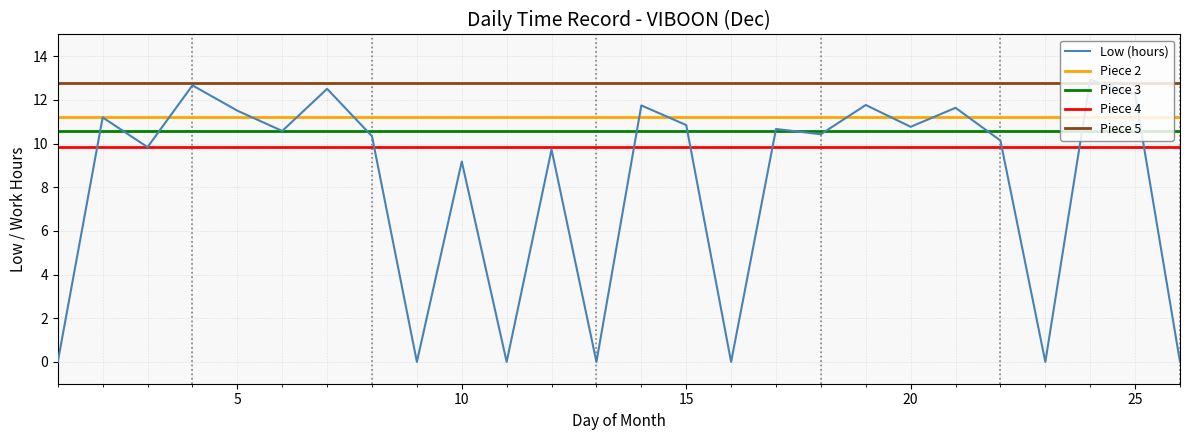

How many lines are shown in the chart?

5